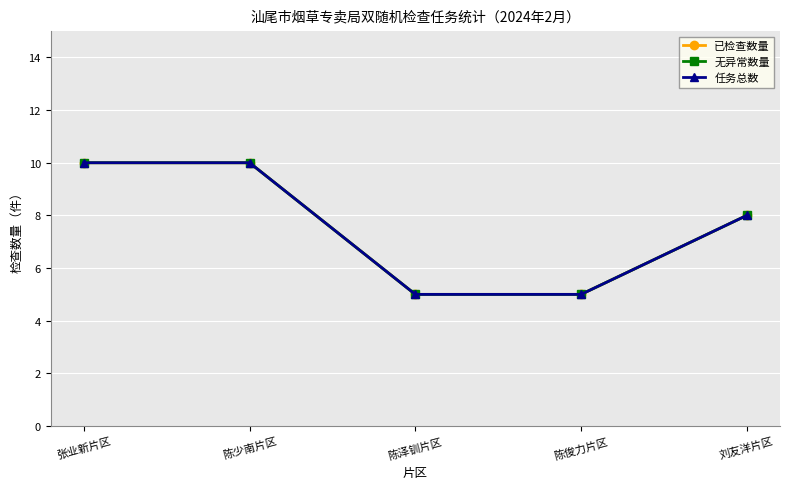

Which has a higher value, 陈俊力片区 or 刘友洋片区?

刘友洋片区